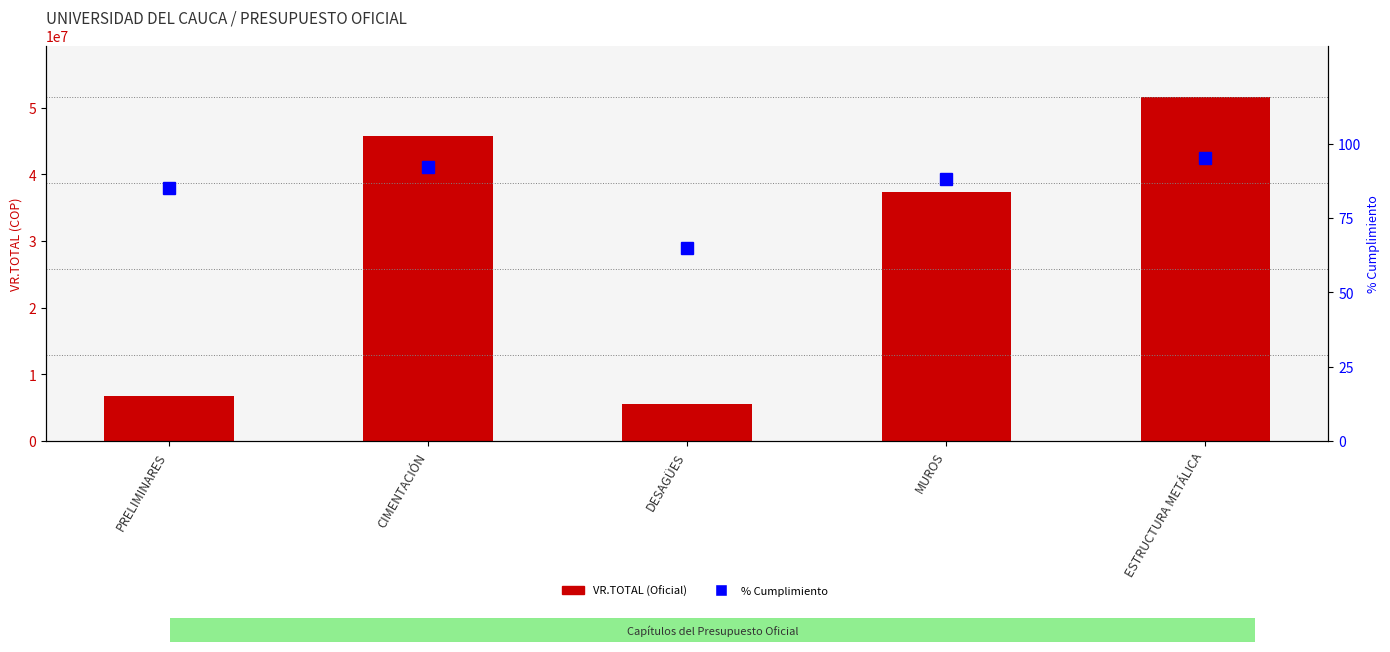

Reading right to left, transcribe all the data shown in this chart.

VR.TOTAL (Oficial): 51601461	37382956	5599262	45699257	6800787
% Cumplimiento: 95	88	65	92	85